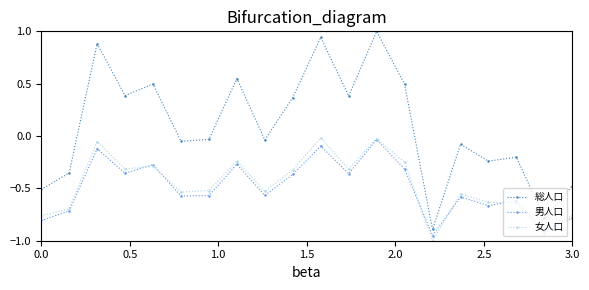

True or false: 女人口 has more than 1 points higher than both neighbors.

True